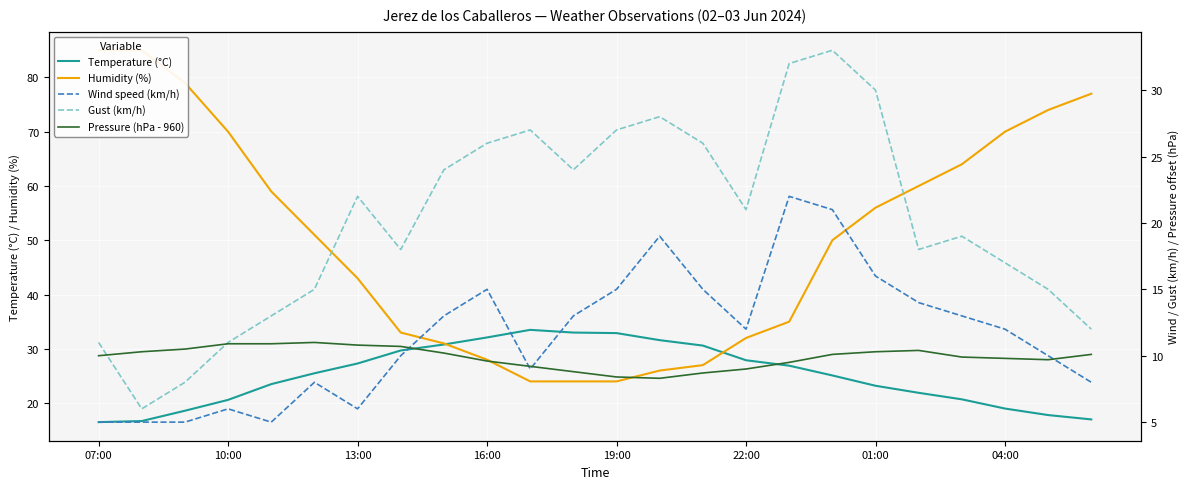

How many values in the Wind speed (km/h) series exceed 12?

11